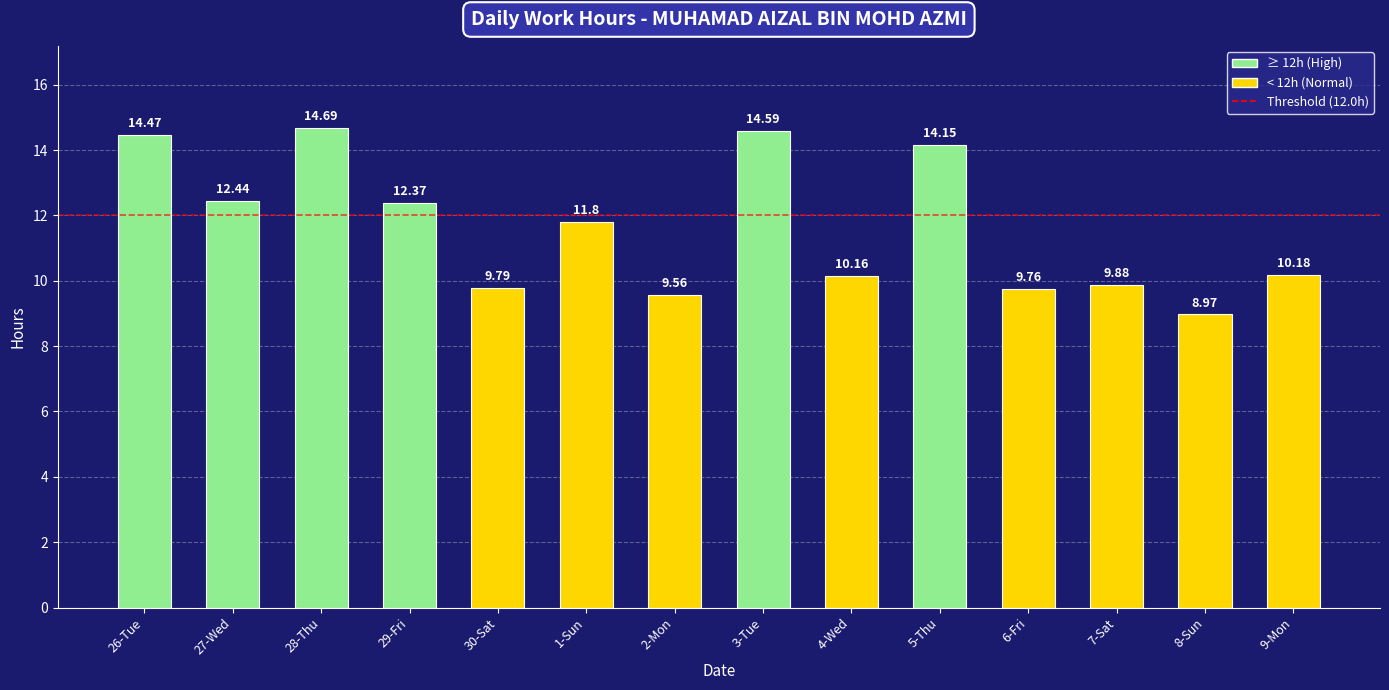

What is the sum of the values at 4-Wed and 5-Thu?

24.3